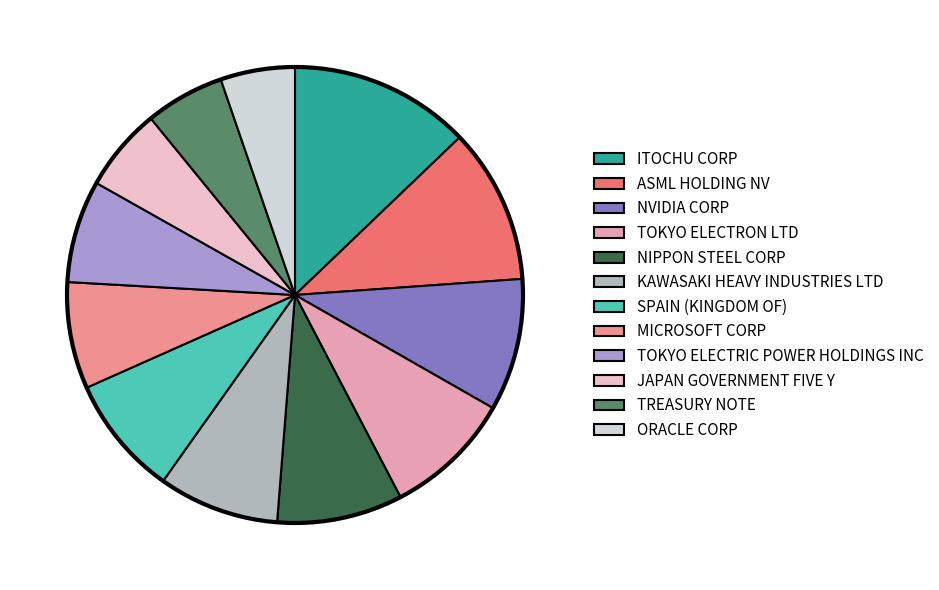

The ITOCHU CORP slice represents 13% of the pie. True or false?

True